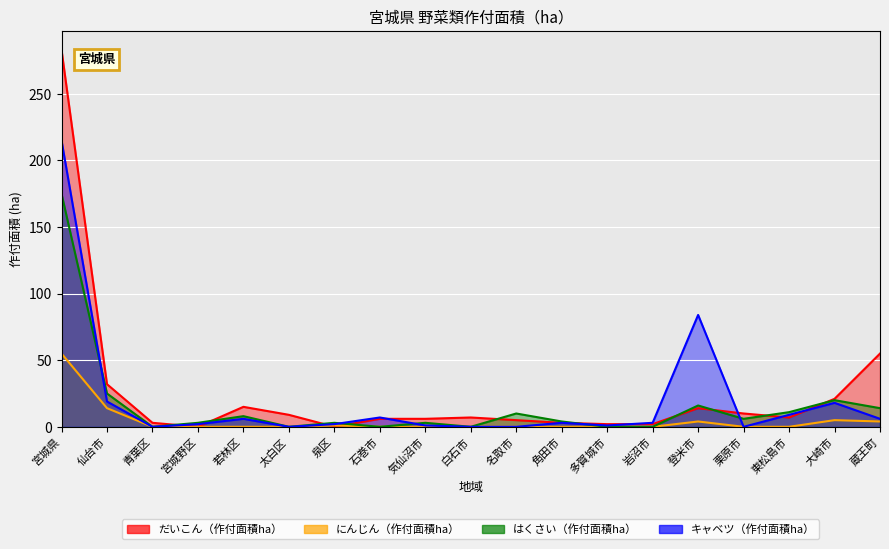

How many values in the だいこん（作付面積ha） series exceed 7?

8